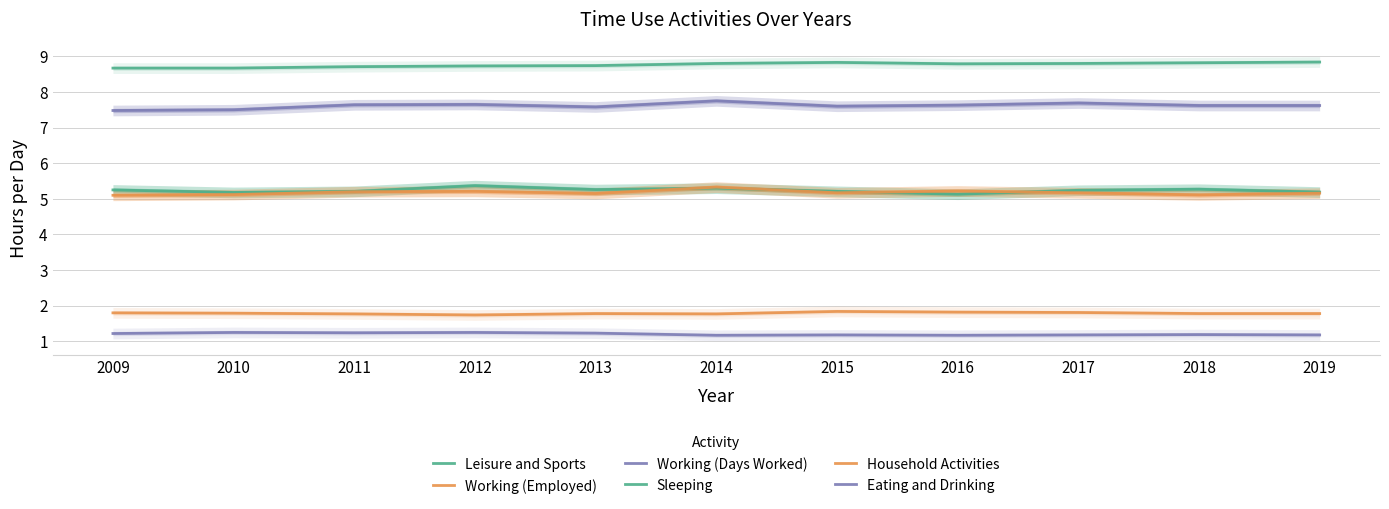

True or false: Working (Days Worked) and Leisure and Sports cross at least once.

False